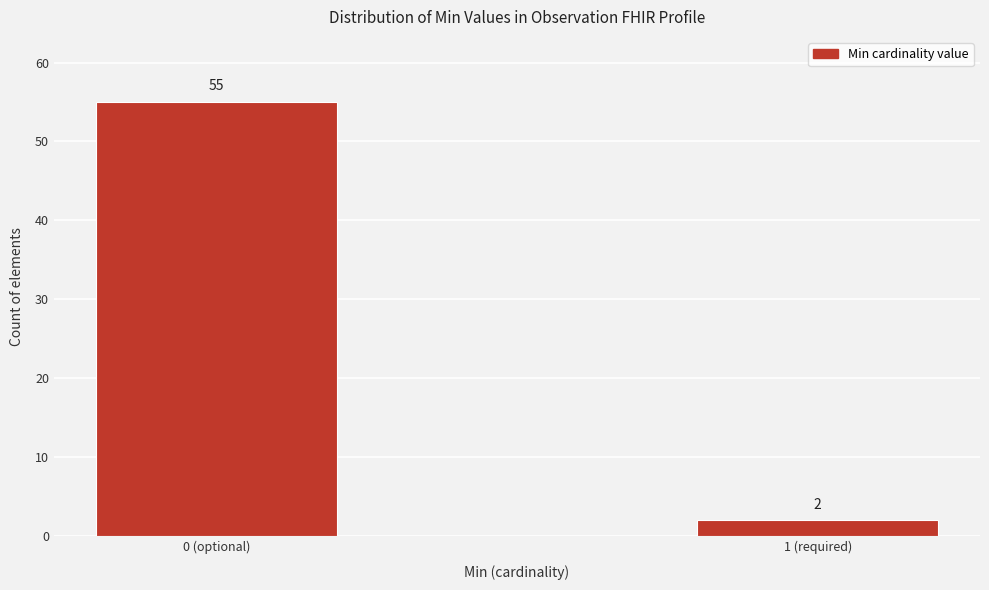

Reading right to left, list all the values displayed in this chart.

1 (required)=2	0 (optional)=55